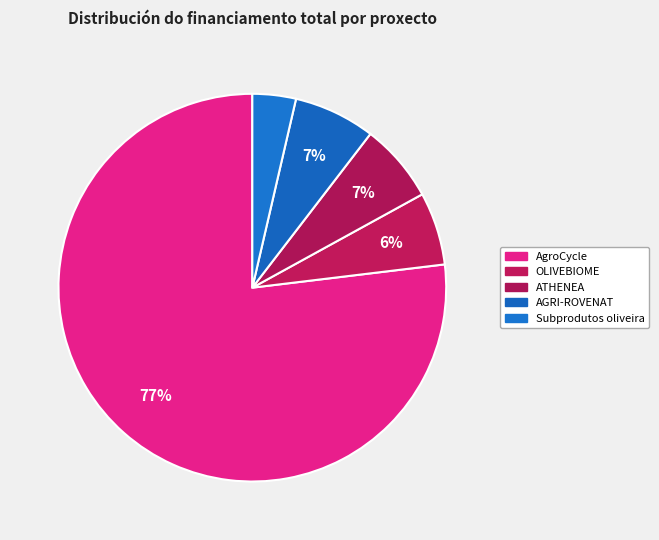

Count the number of slices in the pie.

5